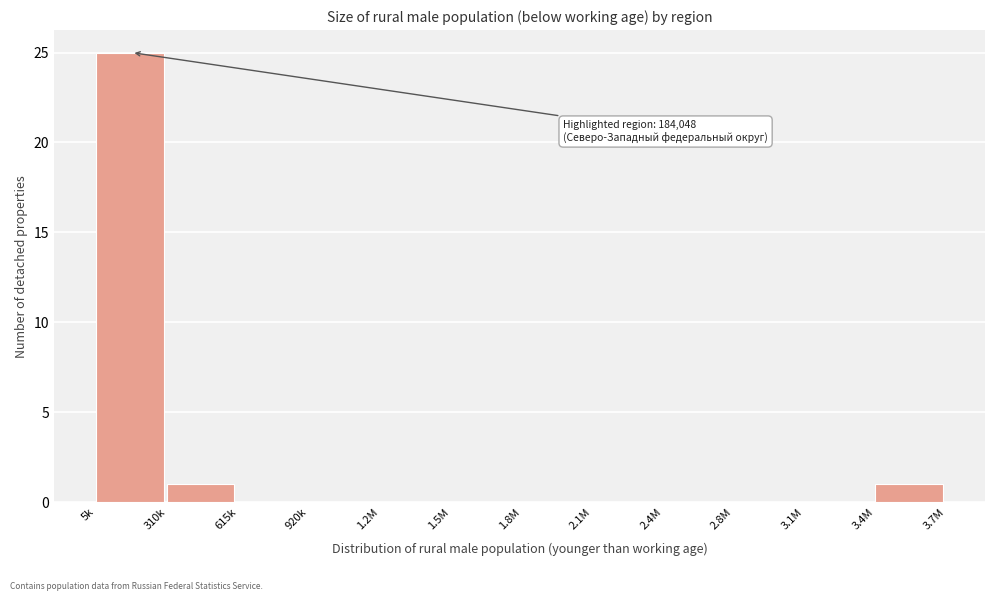

Reading left to right, extract all data points from this chart.

5k=25	310k=1	615k=0	920k=0	1.2M=0	1.5M=0	1.8M=0	2.1M=0	2.4M=0	2.8M=0	3.1M=0	3.4M=1